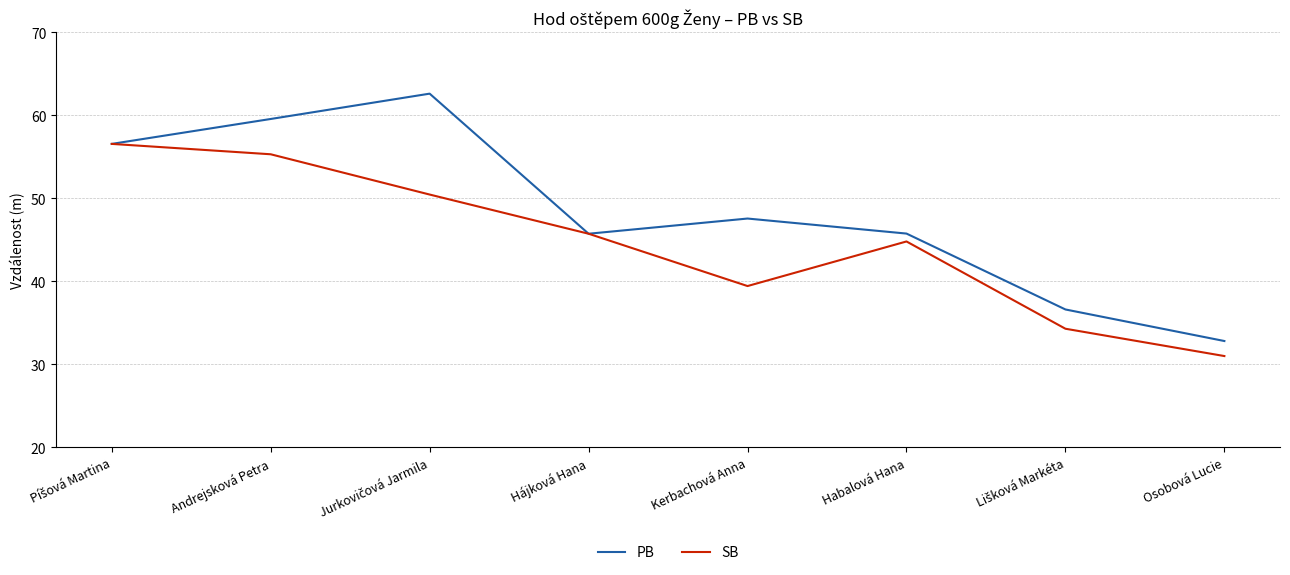

Which series has the largest total across all categories?

PB